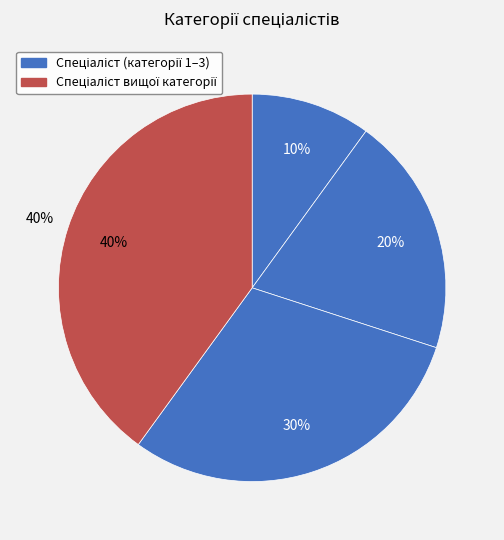

What percentage do Спеціаліст другої категорії and Спеціаліст першої категорії together represent?

50.0%